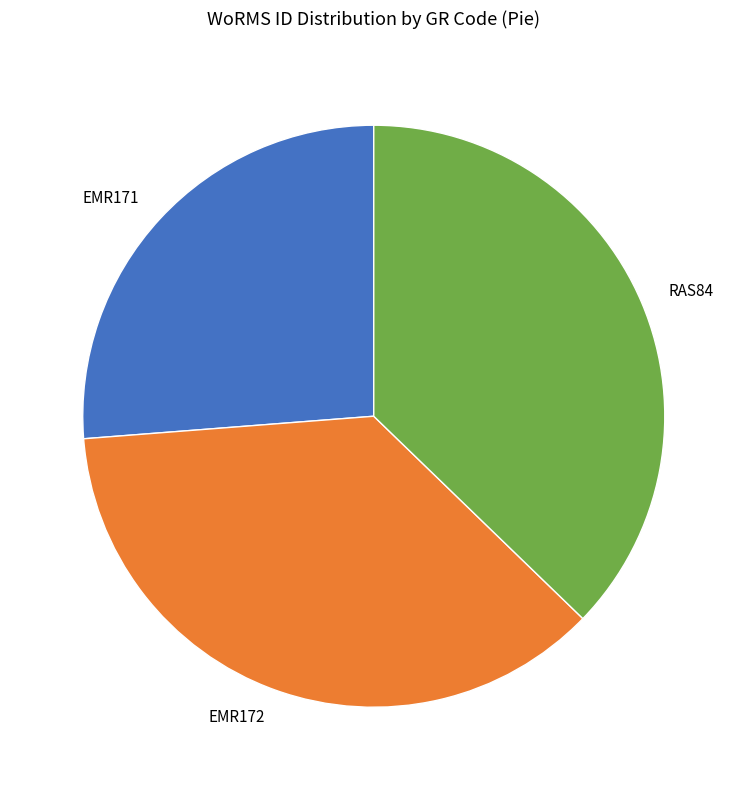

Combined, do RAS84 and EMR172 account for over 50%?

Yes